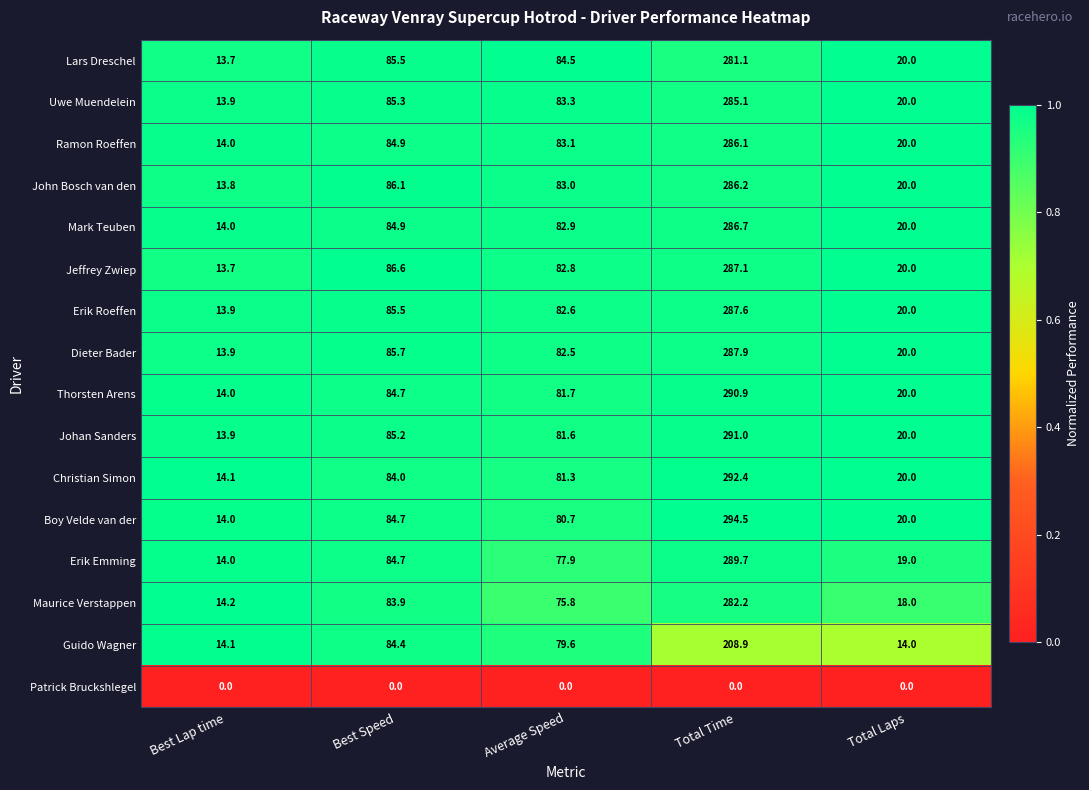

Which series changed the most between Best Speed and Average Speed?

Maurice Verstappen